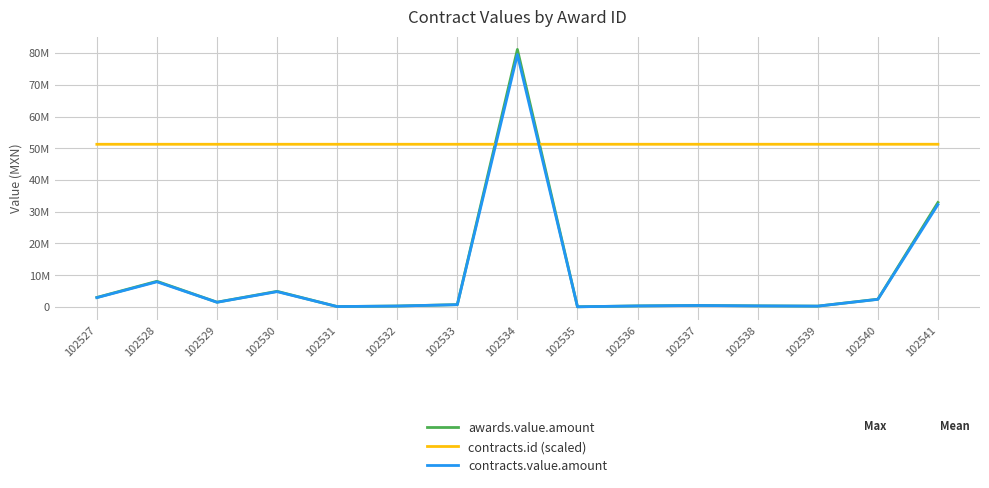

Which label corresponds to the largest value in the chart?

102534